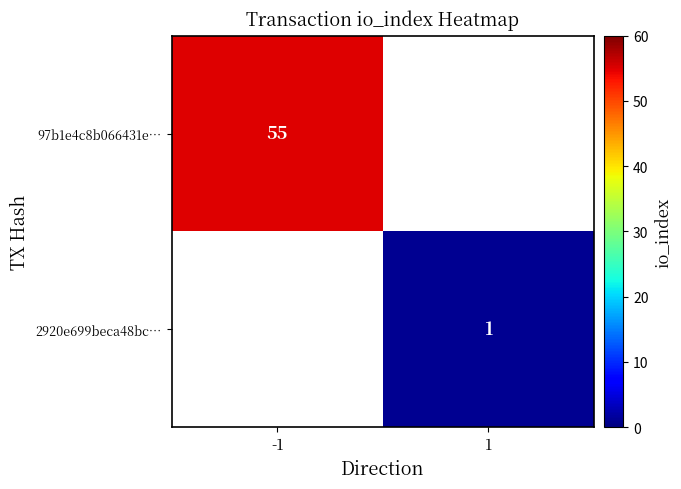

The 97b1e4c8b066431e… series shows 55 at -1. True or false?

True